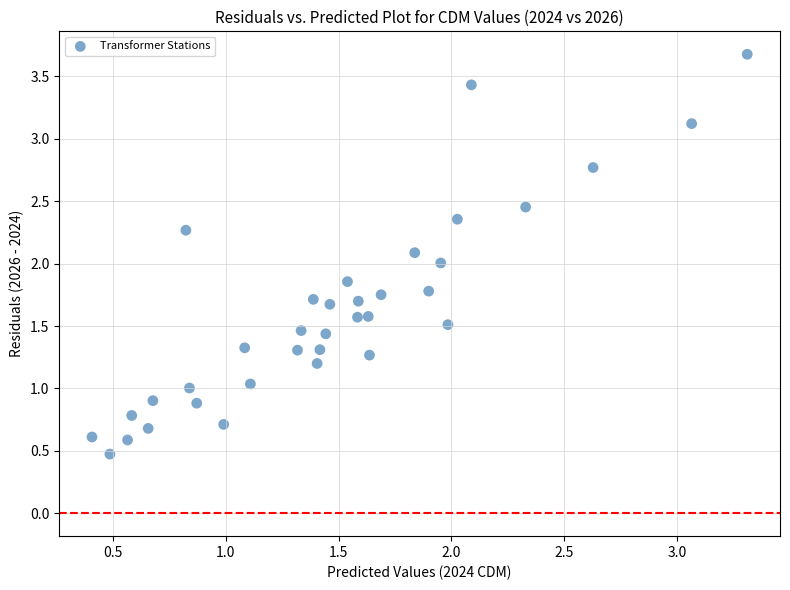

What is the range of X values (max minus min)?

2.9